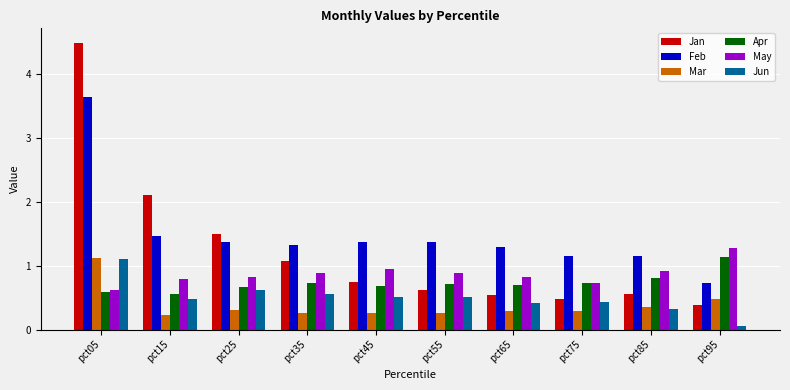

True or false: Feb has a value of 1.3 at pct65.

True